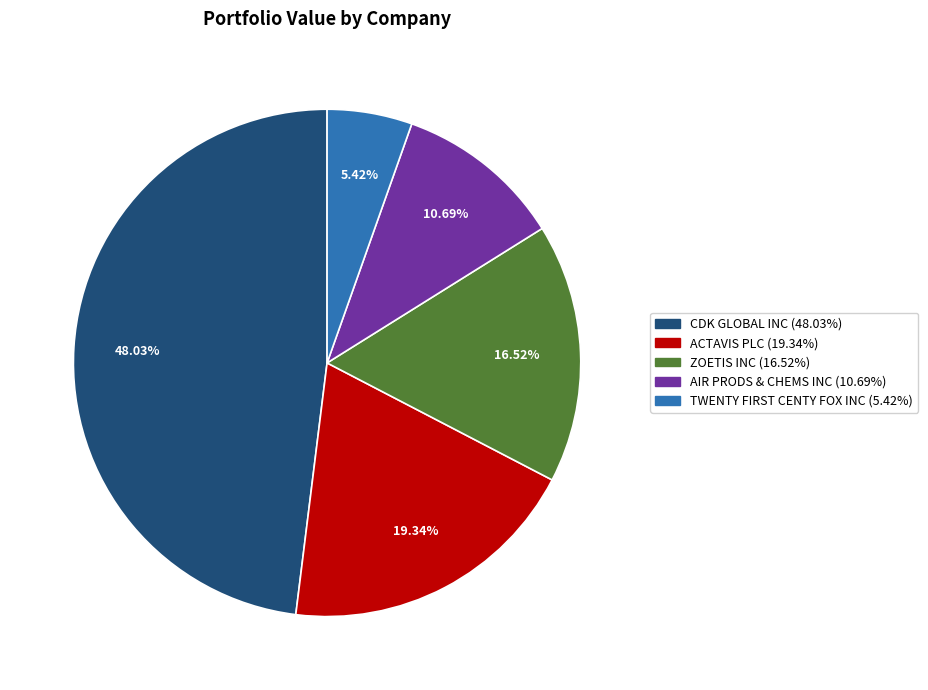

Is it true that ZOETIS INC is 17% of the pie?

True